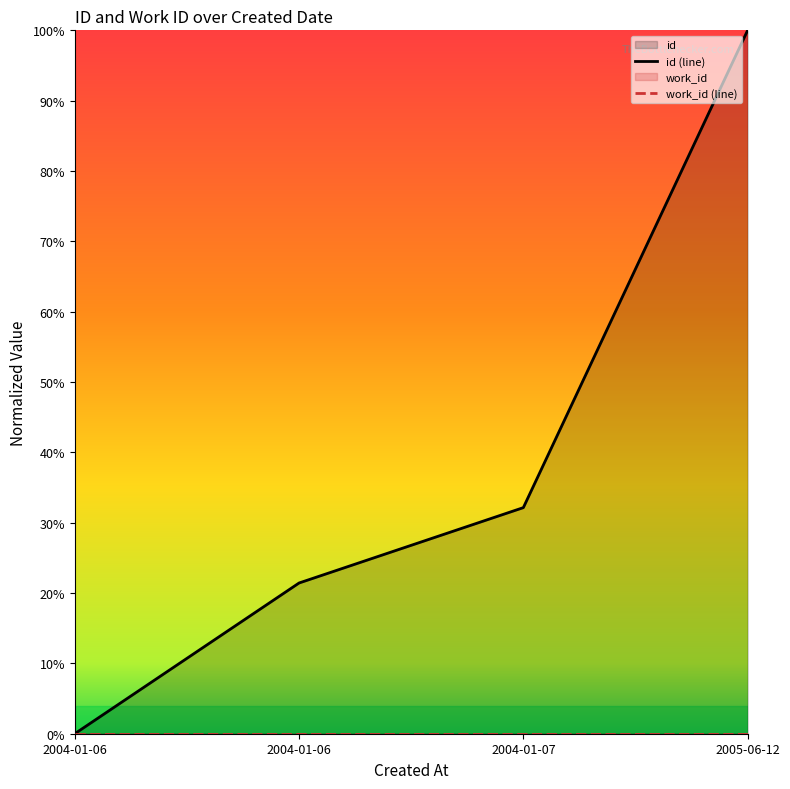

What is the label of the 3rd point from the left?

2004-01-07